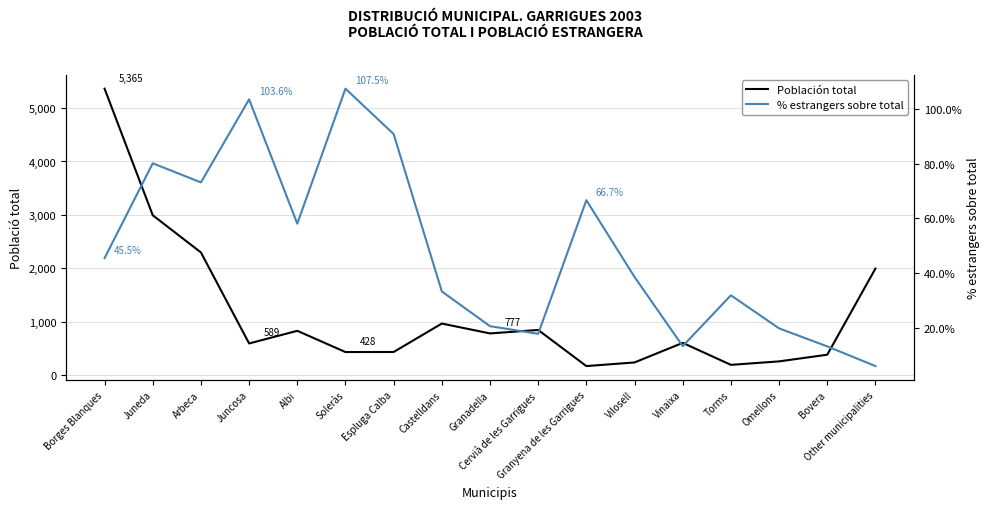

Does the chart have visible grid lines?

Yes